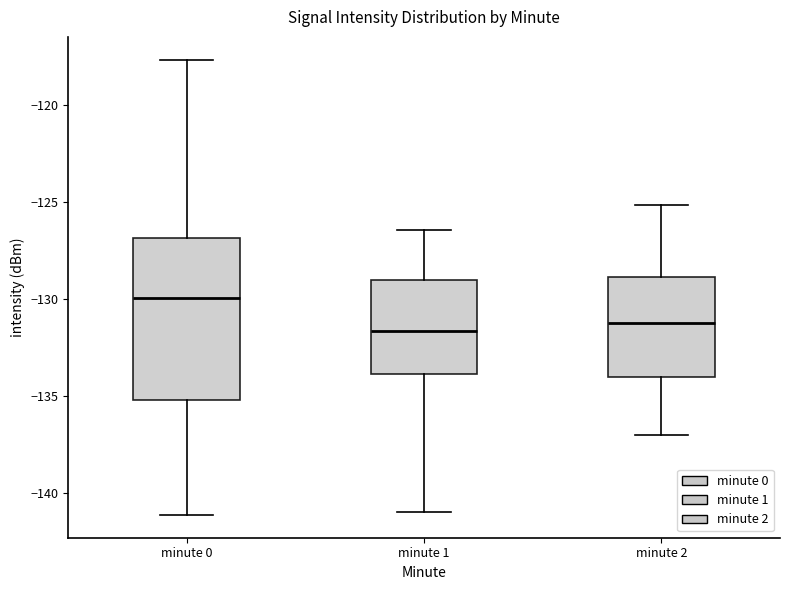

Where does the upper whisker of the box for minute 1 end on the y-axis? The values are not printed on the chart, so give them approximately, as read against the axis.

-126.5